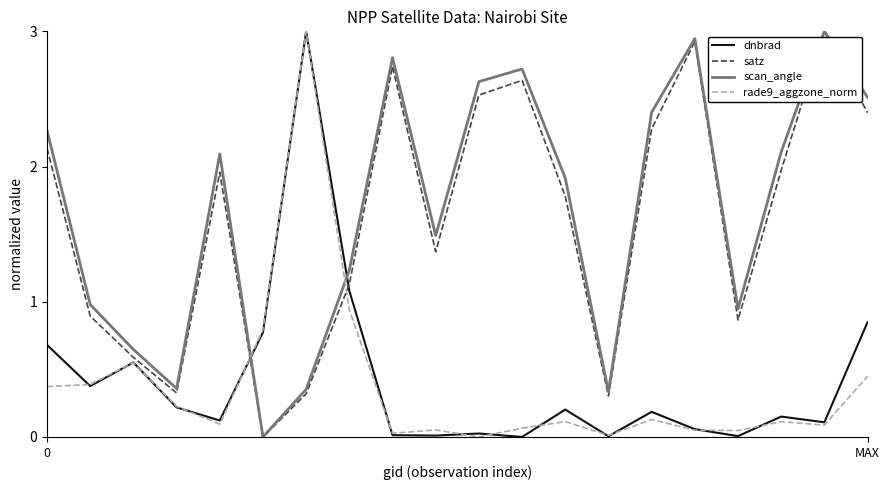

After their last crossing, which series has the higher values: dnbrad or satz?

satz